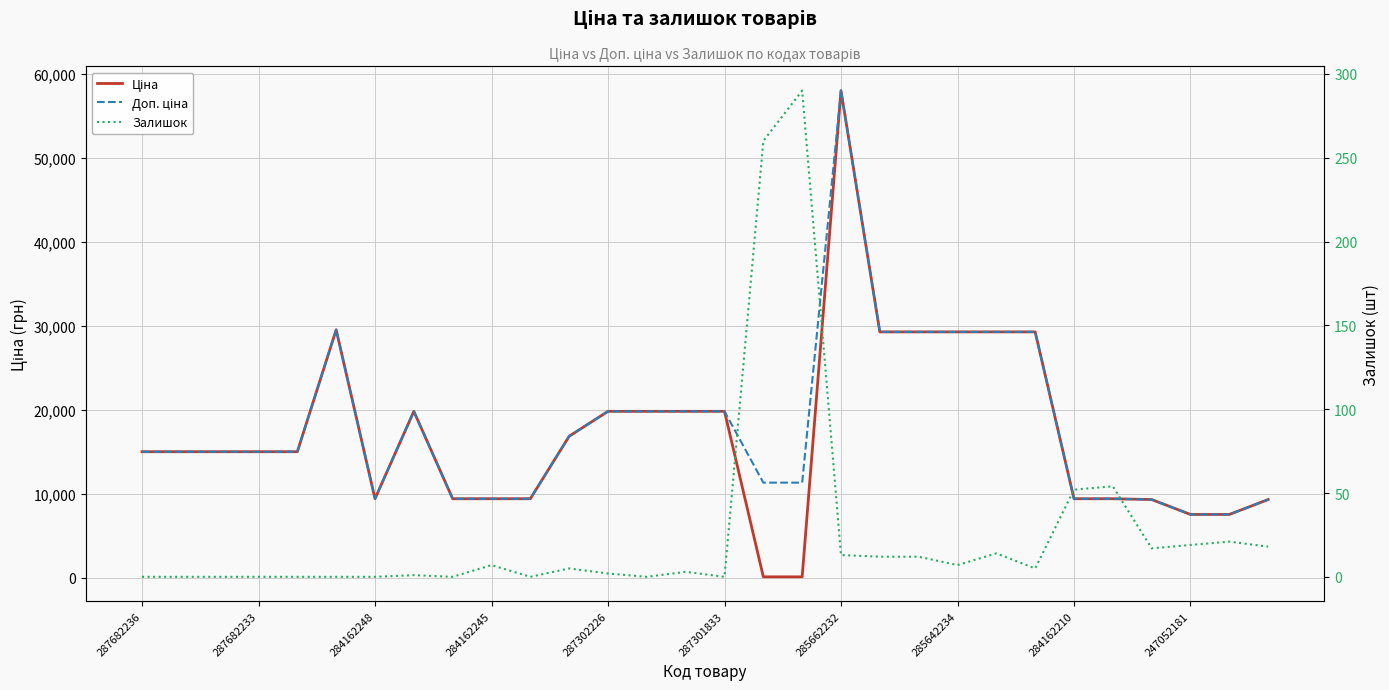

Which category has the lowest value in the Ціна series?

16